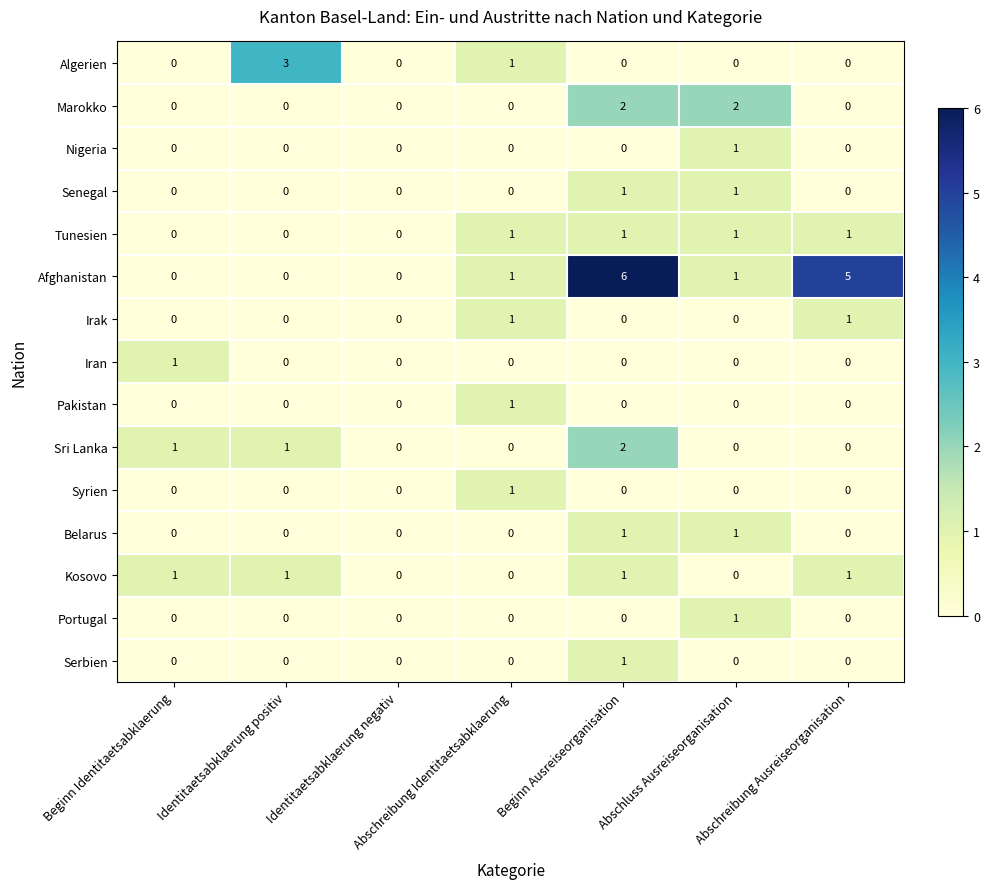

Between Beginn Ausreiseorganisation and Abschluss Ausreiseorganisation, which series saw the biggest shift?

Afghanistan